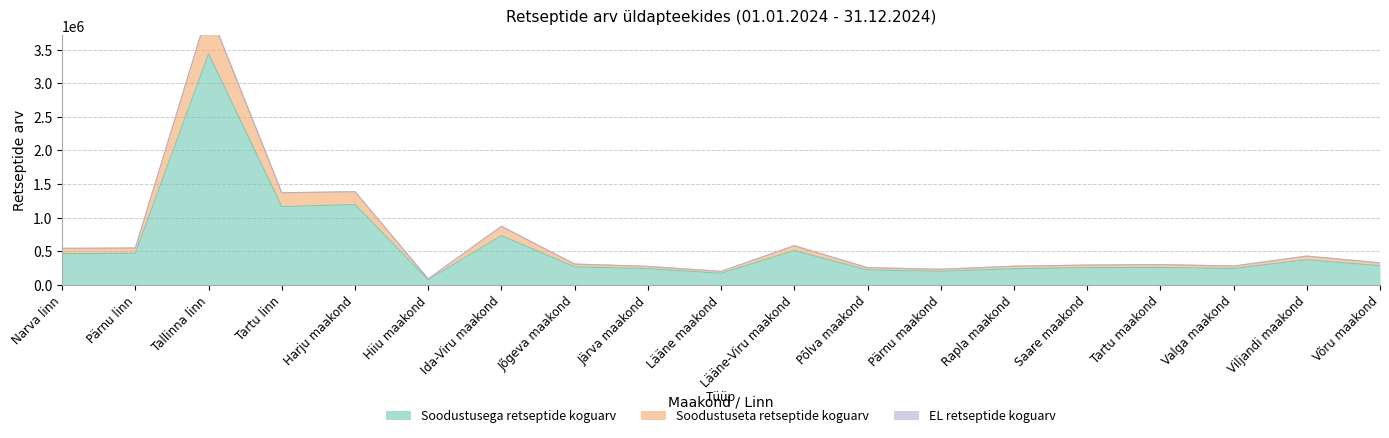

At which label does Soodustusega retseptide koguarv first exceed 267018?

Narva linn